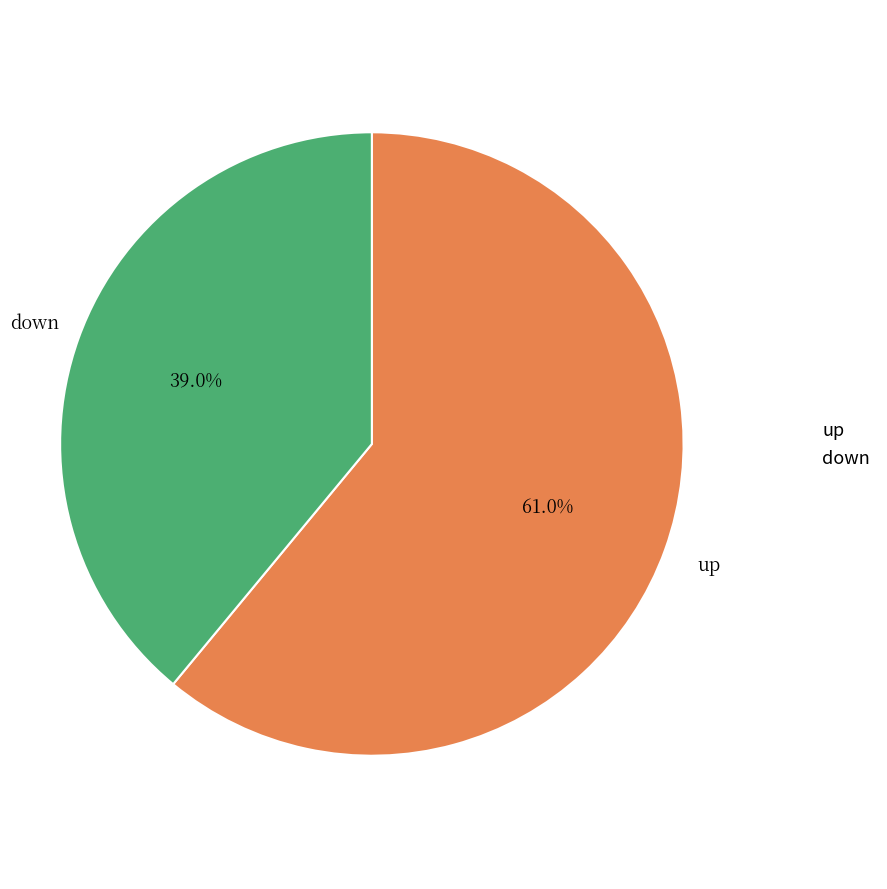

Which category has the smallest portion of the pie?

down